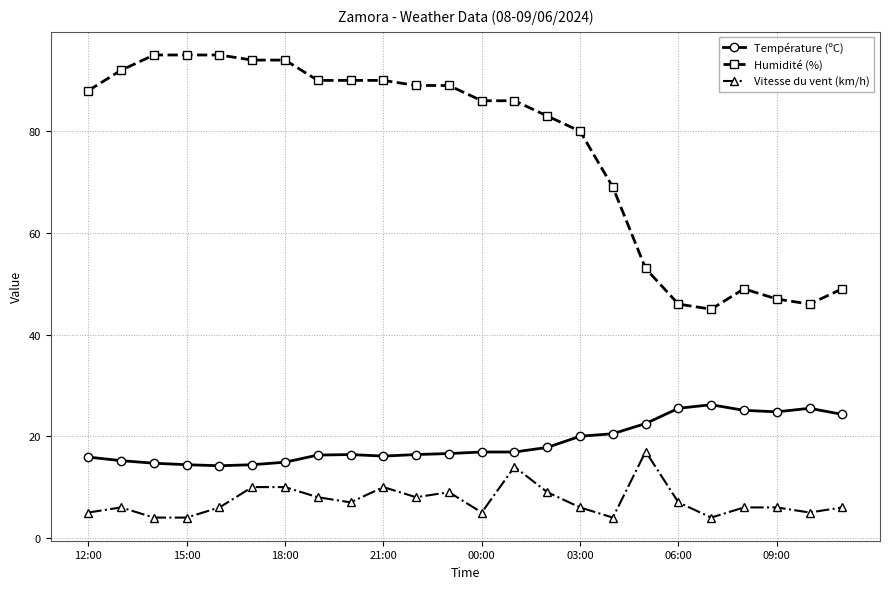

How many categories are shown in the chart?

24